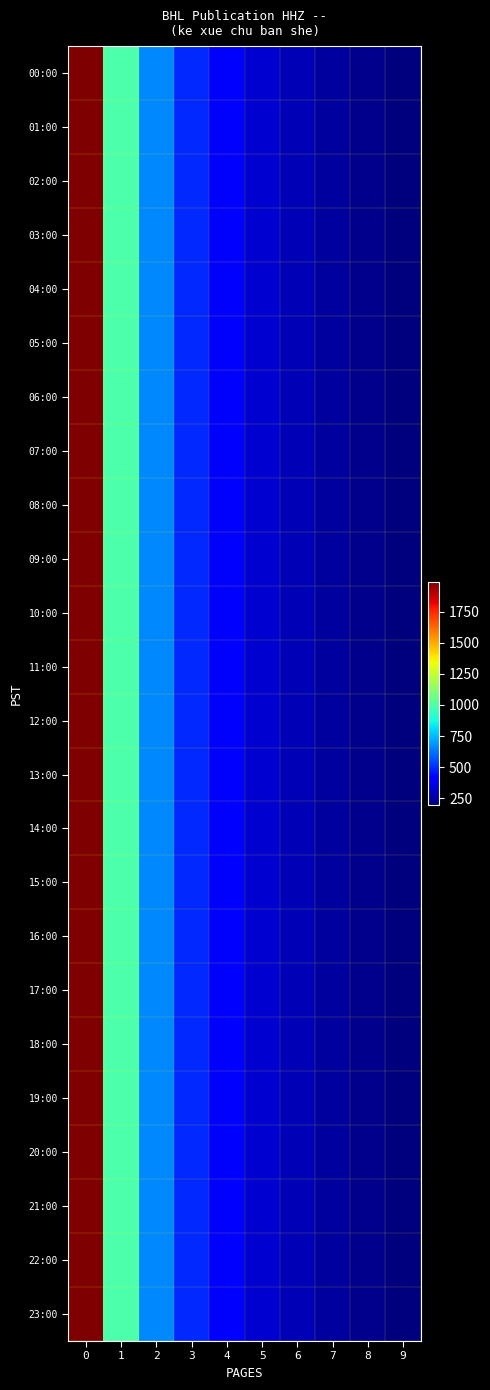

Reading left to right, what are all the values shown in this chart?

00:00: 0=1985.0	1=992.5	2=661.7	3=496.2	4=397.0	5=330.8	6=283.6	7=248.1	8=220.6	9=198.5
01:00: 0=1985.0	1=992.5	2=661.7	3=496.2	4=397.0	5=330.8	6=283.6	7=248.1	8=220.6	9=198.5
02:00: 0=1985.0	1=992.5	2=661.7	3=496.2	4=397.0	5=330.8	6=283.6	7=248.1	8=220.6	9=198.5
03:00: 0=1985.0	1=992.5	2=661.7	3=496.2	4=397.0	5=330.8	6=283.6	7=248.1	8=220.6	9=198.5
04:00: 0=1985.0	1=992.5	2=661.7	3=496.2	4=397.0	5=330.8	6=283.6	7=248.1	8=220.6	9=198.5
05:00: 0=1985.0	1=992.5	2=661.7	3=496.2	4=397.0	5=330.8	6=283.6	7=248.1	8=220.6	9=198.5
06:00: 0=1985.0	1=992.5	2=661.7	3=496.2	4=397.0	5=330.8	6=283.6	7=248.1	8=220.6	9=198.5
07:00: 0=1985.0	1=992.5	2=661.7	3=496.2	4=397.0	5=330.8	6=283.6	7=248.1	8=220.6	9=198.5
08:00: 0=1985.0	1=992.5	2=661.7	3=496.2	4=397.0	5=330.8	6=283.6	7=248.1	8=220.6	9=198.5
09:00: 0=1985.0	1=992.5	2=661.7	3=496.2	4=397.0	5=330.8	6=283.6	7=248.1	8=220.6	9=198.5
10:00: 0=1985.0	1=992.5	2=661.7	3=496.2	4=397.0	5=330.8	6=283.6	7=248.1	8=220.6	9=198.5
11:00: 0=1985.0	1=992.5	2=661.7	3=496.2	4=397.0	5=330.8	6=283.6	7=248.1	8=220.6	9=198.5
12:00: 0=1985.0	1=992.5	2=661.7	3=496.2	4=397.0	5=330.8	6=283.6	7=248.1	8=220.6	9=198.5
13:00: 0=1985.0	1=992.5	2=661.7	3=496.2	4=397.0	5=330.8	6=283.6	7=248.1	8=220.6	9=198.5
14:00: 0=1985.0	1=992.5	2=661.7	3=496.2	4=397.0	5=330.8	6=283.6	7=248.1	8=220.6	9=198.5
15:00: 0=1985.0	1=992.5	2=661.7	3=496.2	4=397.0	5=330.8	6=283.6	7=248.1	8=220.6	9=198.5
16:00: 0=1985.0	1=992.5	2=661.7	3=496.2	4=397.0	5=330.8	6=283.6	7=248.1	8=220.6	9=198.5
17:00: 0=1985.0	1=992.5	2=661.7	3=496.2	4=397.0	5=330.8	6=283.6	7=248.1	8=220.6	9=198.5
18:00: 0=1985.0	1=992.5	2=661.7	3=496.2	4=397.0	5=330.8	6=283.6	7=248.1	8=220.6	9=198.5
19:00: 0=1985.0	1=992.5	2=661.7	3=496.2	4=397.0	5=330.8	6=283.6	7=248.1	8=220.6	9=198.5
20:00: 0=1985.0	1=992.5	2=661.7	3=496.2	4=397.0	5=330.8	6=283.6	7=248.1	8=220.6	9=198.5
21:00: 0=1985.0	1=992.5	2=661.7	3=496.2	4=397.0	5=330.8	6=283.6	7=248.1	8=220.6	9=198.5
22:00: 0=1985.0	1=992.5	2=661.7	3=496.2	4=397.0	5=330.8	6=283.6	7=248.1	8=220.6	9=198.5
23:00: 0=1985.0	1=992.5	2=661.7	3=496.2	4=397.0	5=330.8	6=283.6	7=248.1	8=220.6	9=198.5